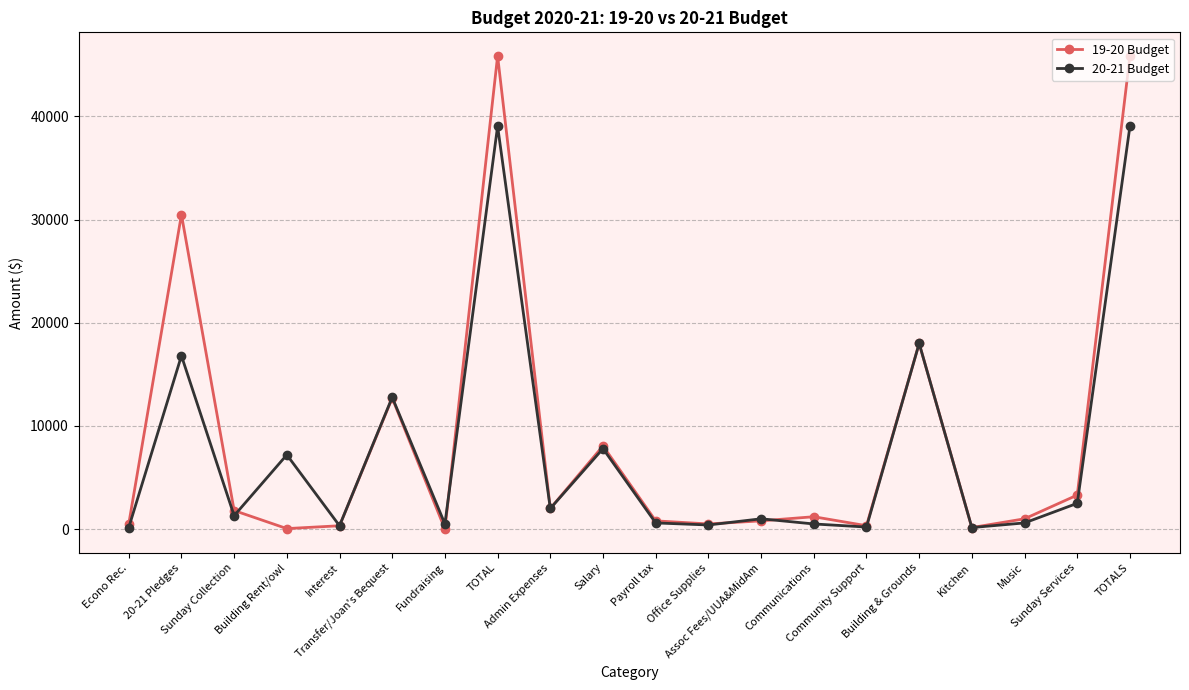

What is the difference between the 20-21 Budget values at Community Support and Econo Rec.?

50